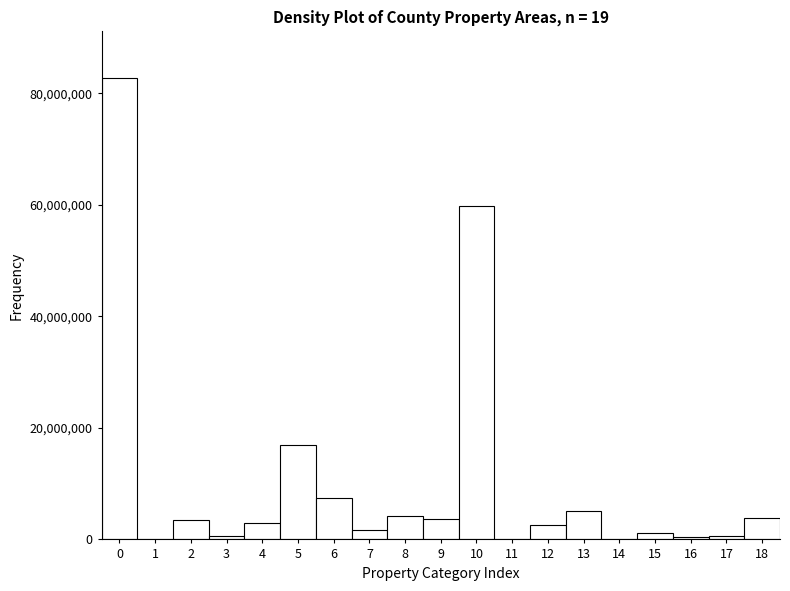

Reading left to right, transcribe this chart: for each bar, give the range it covers on the x-axis and its height. The values are not printed on the chart, so give them approximately, as read against the axis.

-0.5 to 0.5: 82000000
0.5 to 1.5: under 2000000
1.5 to 2.5: 4000000
2.5 to 3.5: under 2000000
3.5 to 4.5: 2000000
4.5 to 5.5: 16000000
5.5 to 6.5: 8000000
6.5 to 7.5: under 2000000
7.5 to 8.5: 4000000
8.5 to 9.5: 4000000
9.5 to 10.5: 60000000
10.5 to 11.5: under 2000000
11.5 to 12.5: 2000000
12.5 to 13.5: 6000000
13.5 to 14.5: under 2000000
14.5 to 15.5: under 2000000
15.5 to 16.5: under 2000000
16.5 to 17.5: under 2000000
17.5 to 18.5: 4000000